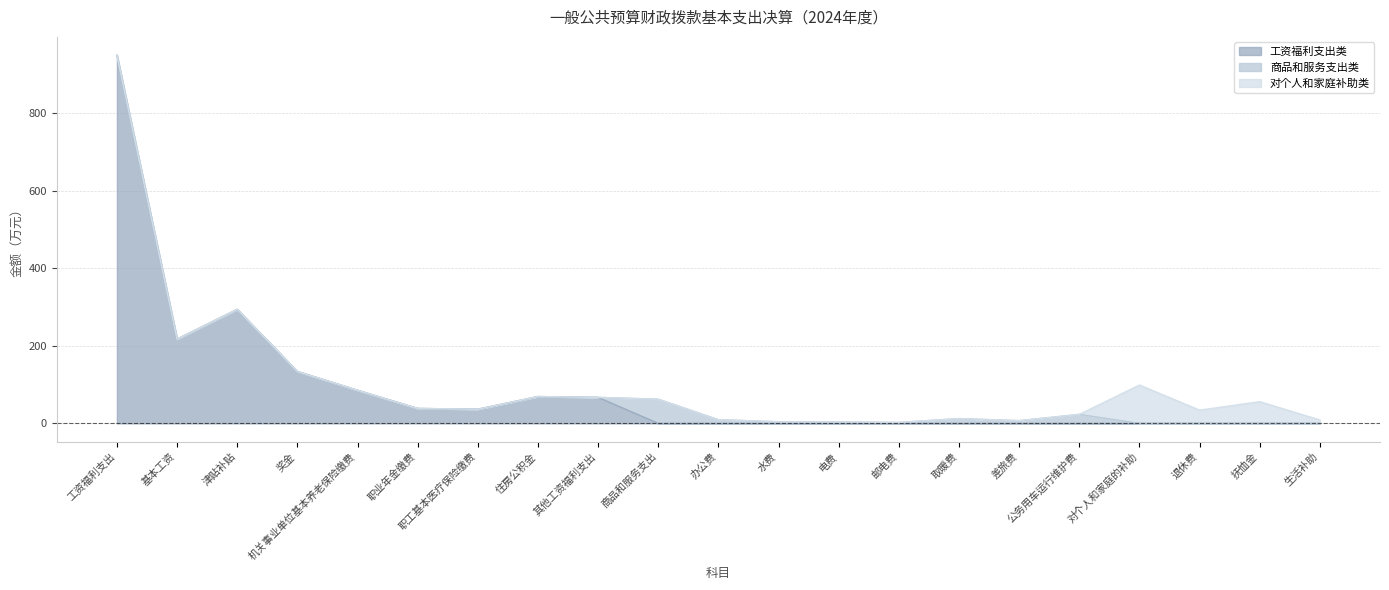

True or false: 商品和服务支出类 and 工资福利支出类 cross at least once.

True